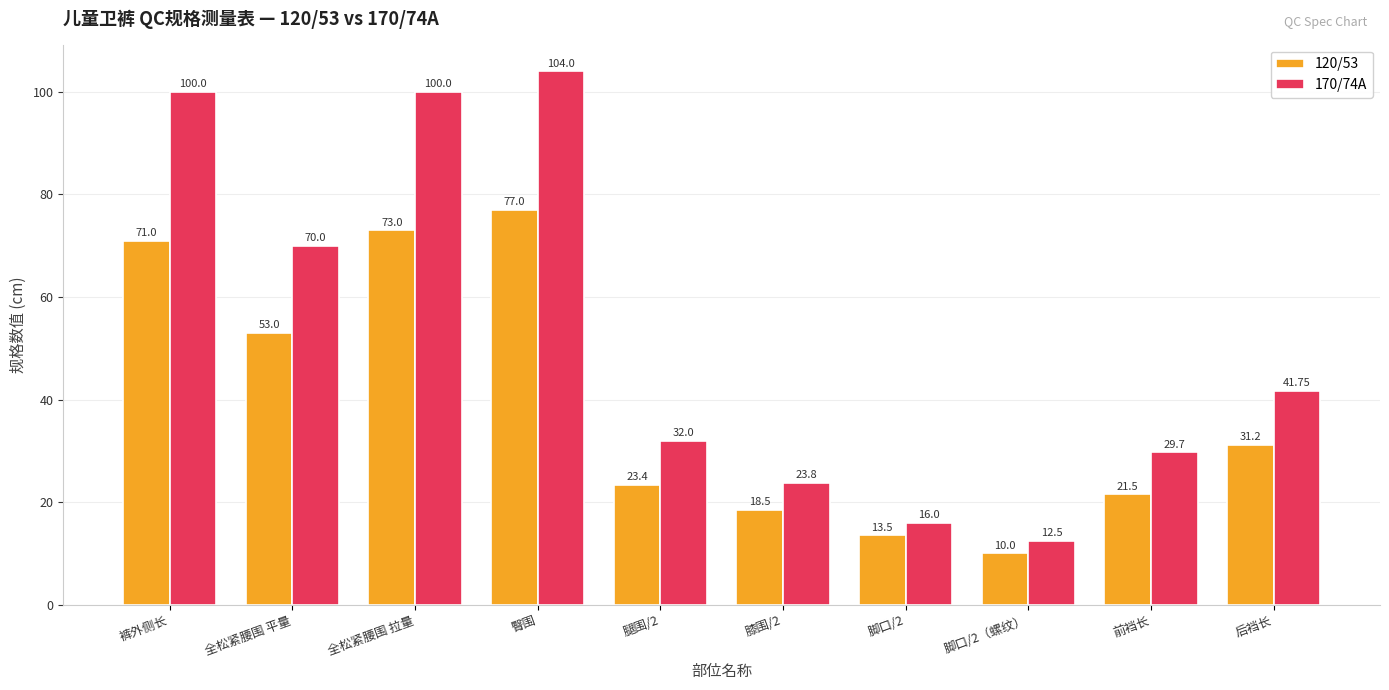

What is the sum of the 120/53 values at 全松紧腰围 拉量 and 膝围/2?

91.5